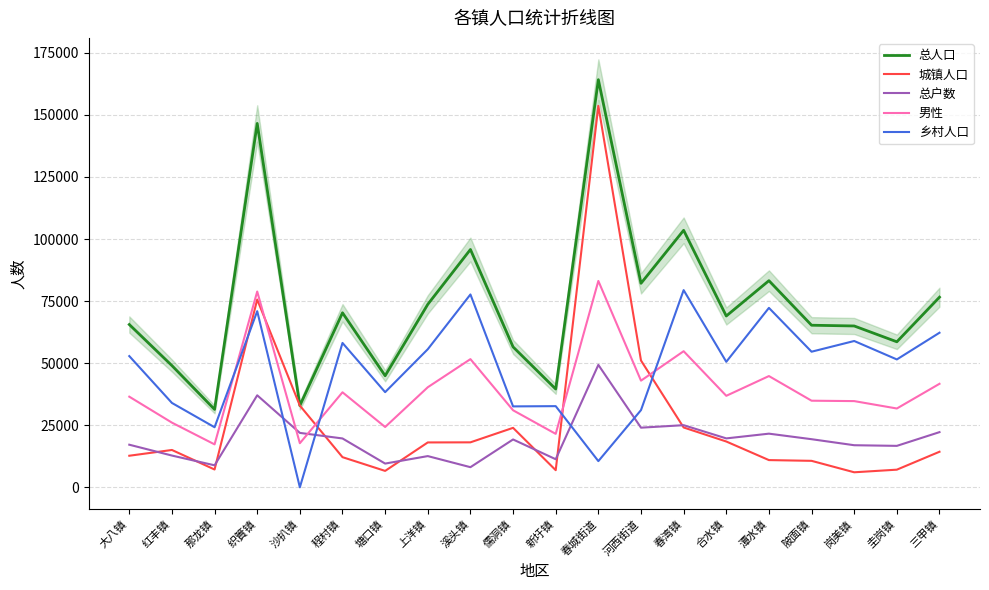

At which label does 乡村人口 reach its minimum?

沙扒镇